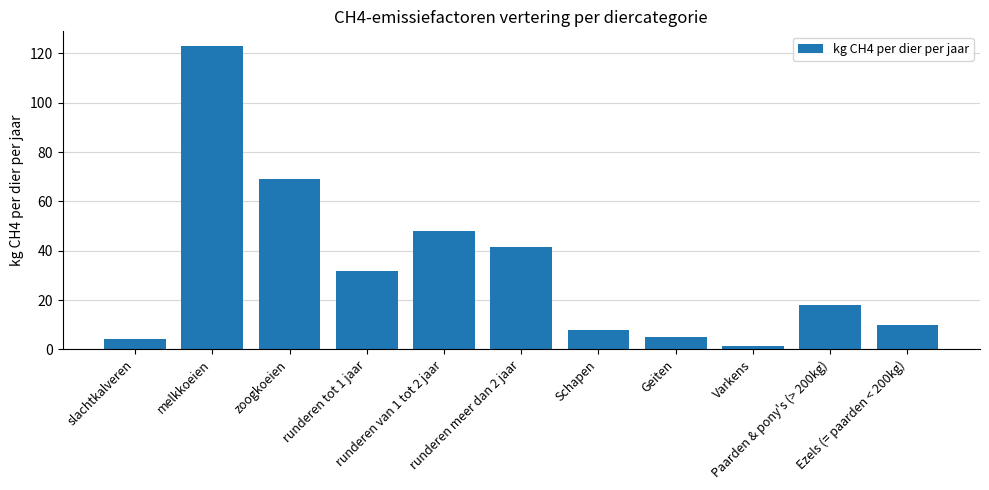

Reading left to right, transcribe all the data shown in this chart.

slachtkalveren=4.1	melkkoeien=122.8	zoogkoeien=68.9	runderen tot 1 jaar=31.9	runderen van 1 tot 2 jaar=47.8	runderen meer dan 2 jaar=41.4	Schapen=8.0	Geiten=5.0	Varkens=1.5	Paarden & pony's (> 200kg)=18.0	Ezels (= paarden < 200kg)=10.0